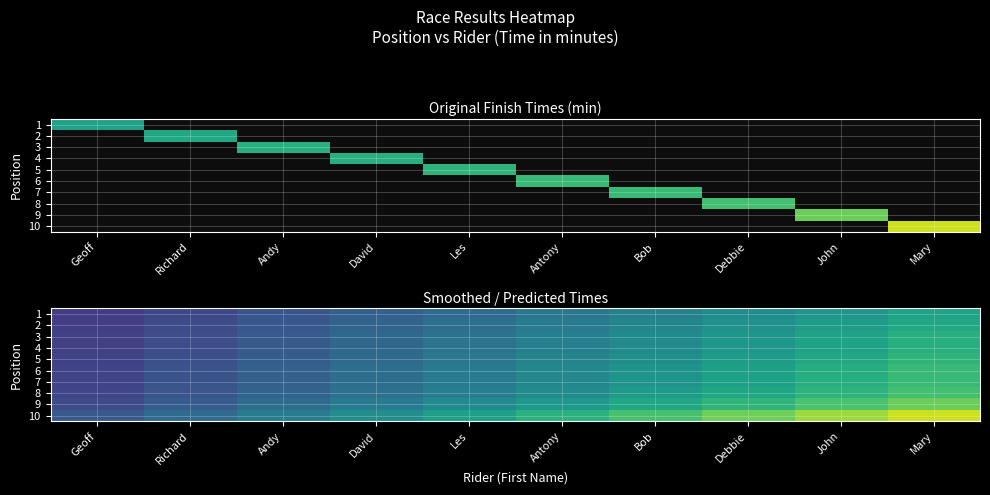

How many categories are shown in the chart?

10